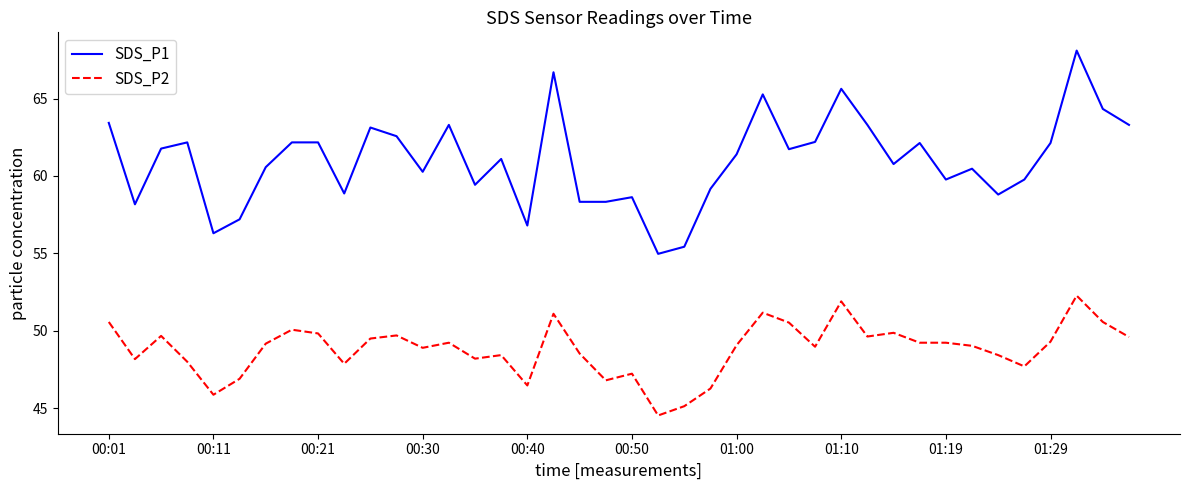

Which series has the widest spread of values?

SDS_P1